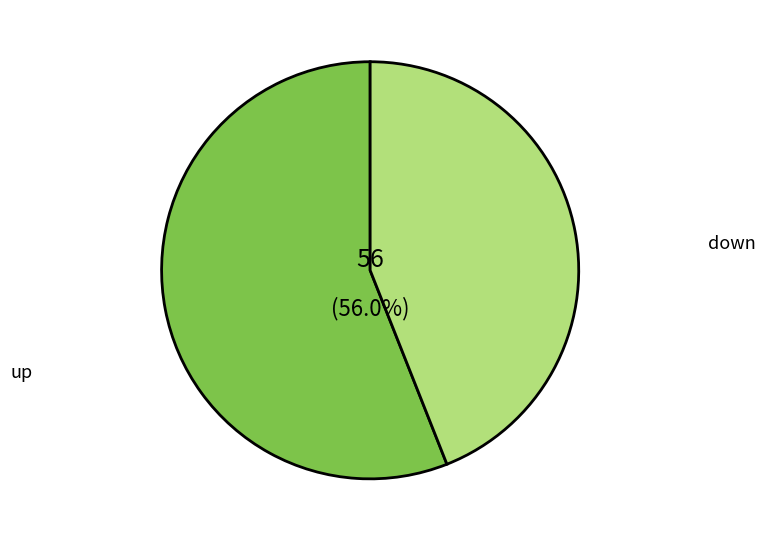

To the nearest percent, what is the difference between the down and up slice percentages?

12%